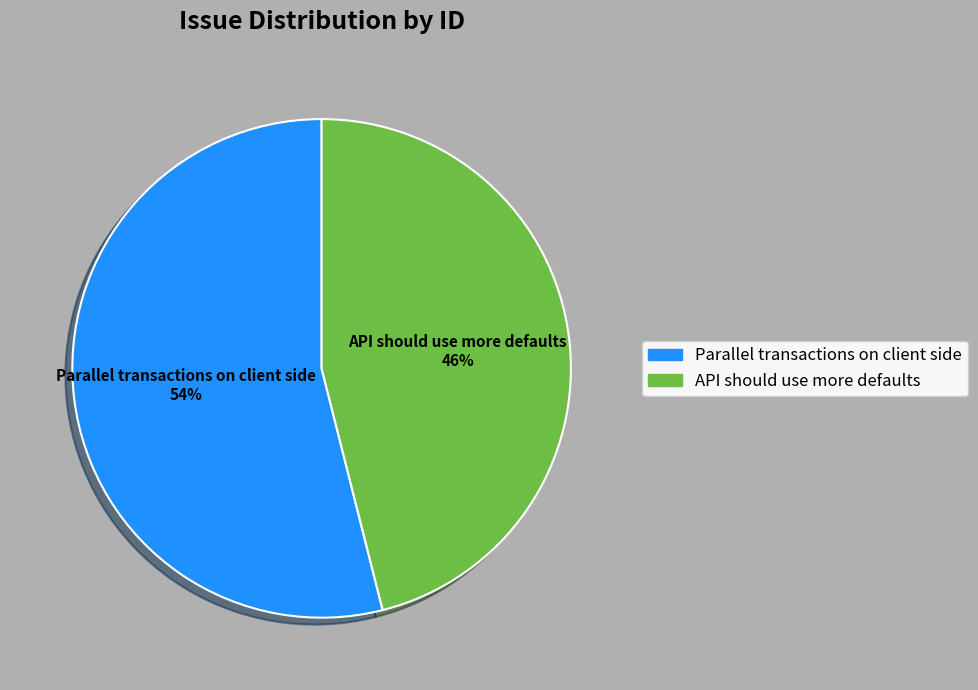

How many segments does this pie chart have?

2